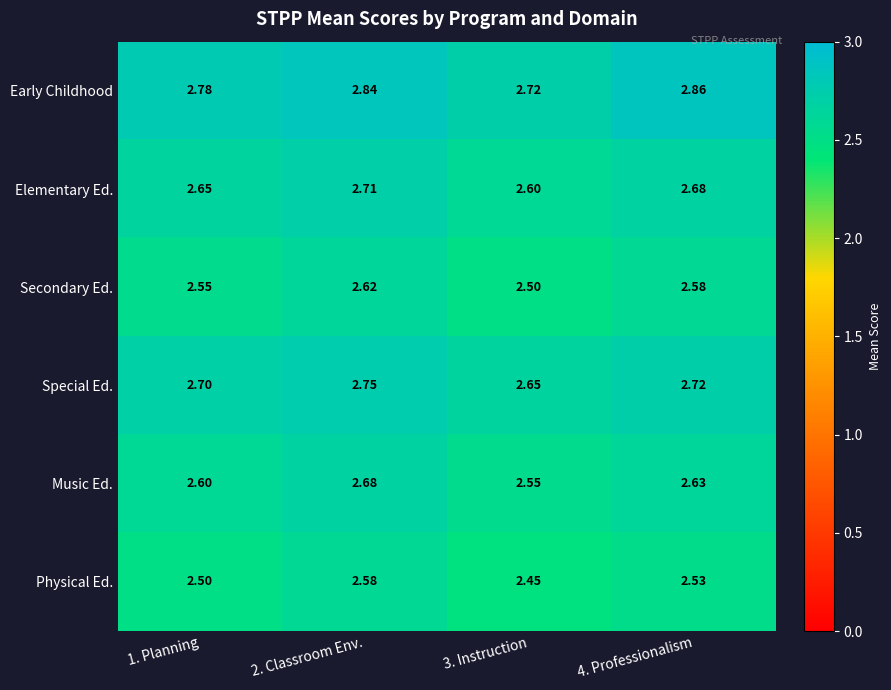

At how many categories does at least one series exceed 2?

4